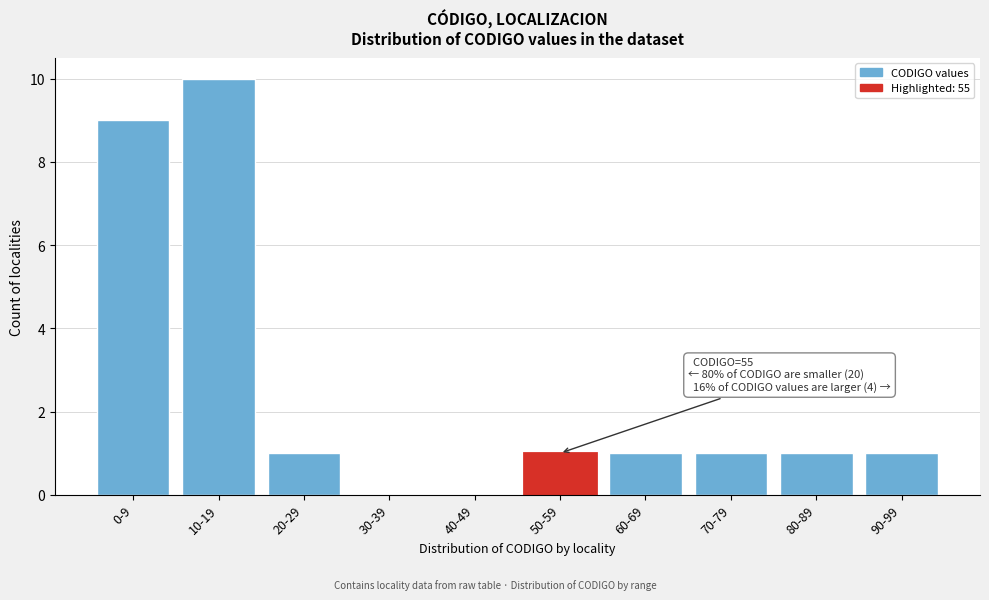

Reading left to right, transcribe all the data shown in this chart.

0-9=9	10-19=10	20-29=1	30-39=0	40-49=0	50-59=1	60-69=1	70-79=1	80-89=1	90-99=1